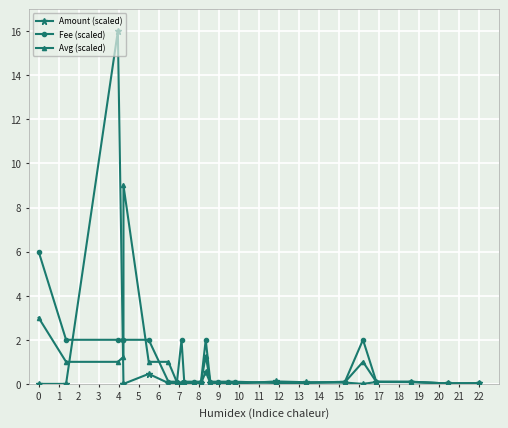

What is the average value of the Avg (scaled) series?

0.8